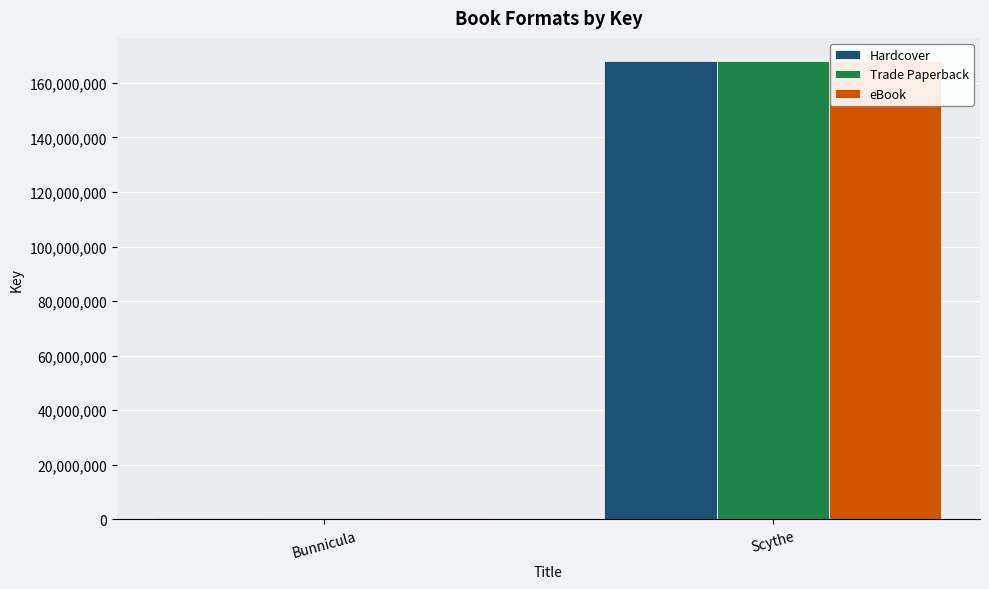

Is it true that Trade Paperback equals 587219 at Bunnicula?

False